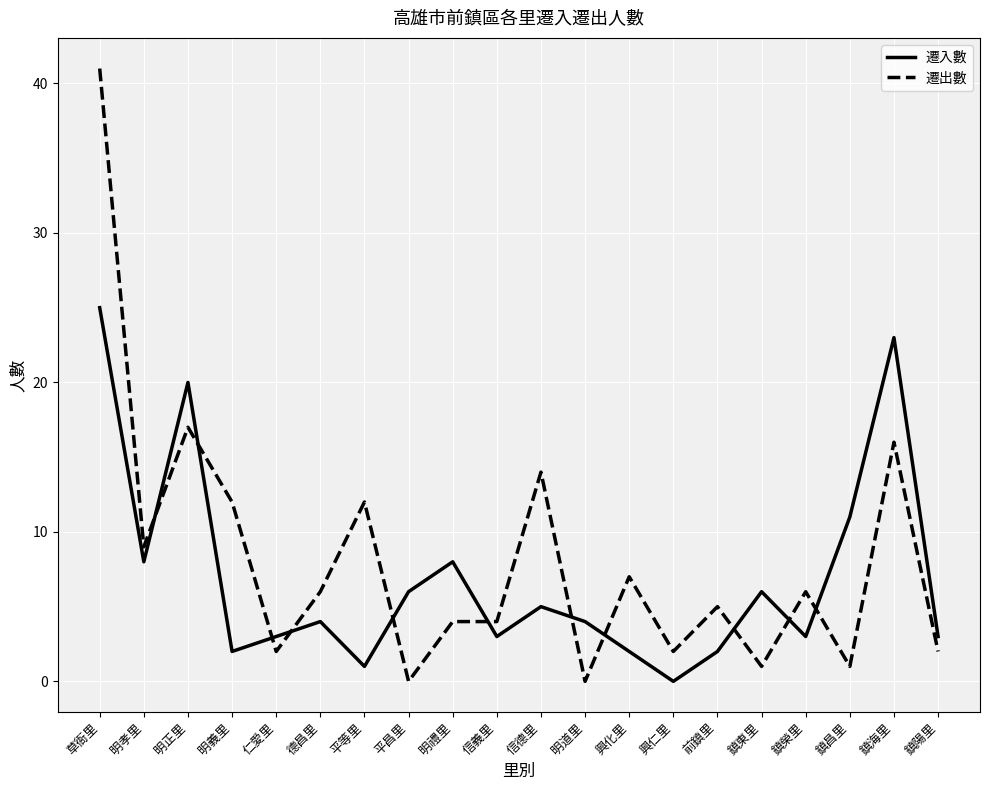

What is the difference between the highest and lowest values at 鎮東里?

5